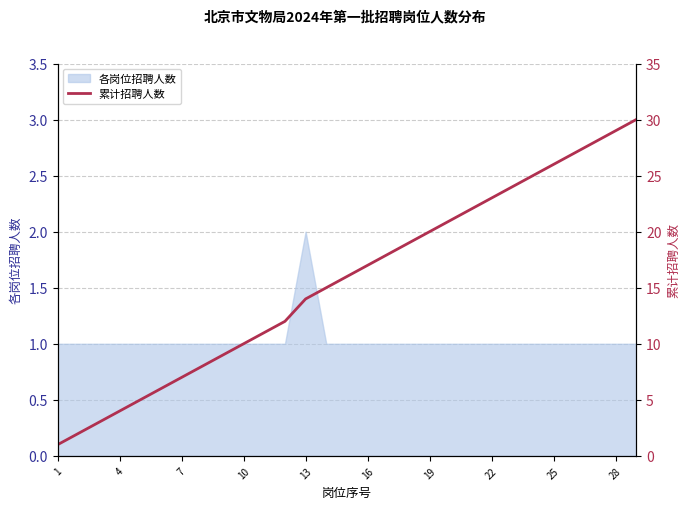

Approximately how many times larger is the value at 23 compared to 13?

1.7